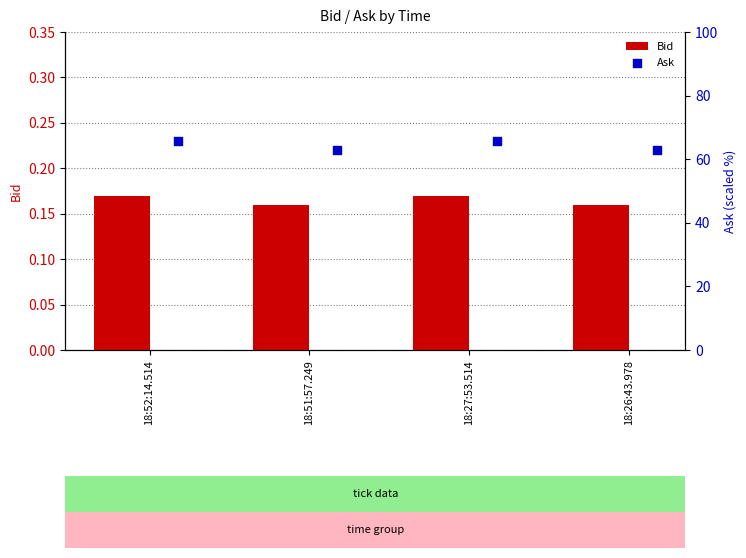

The value of Bid at 18:27:53.514 is 0.3. True or false?

False